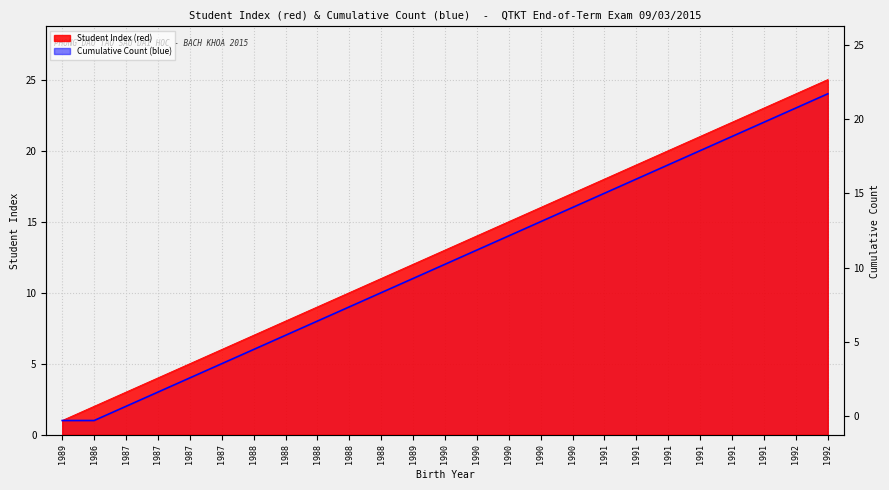

Which label corresponds to the smallest value in the chart?

1989